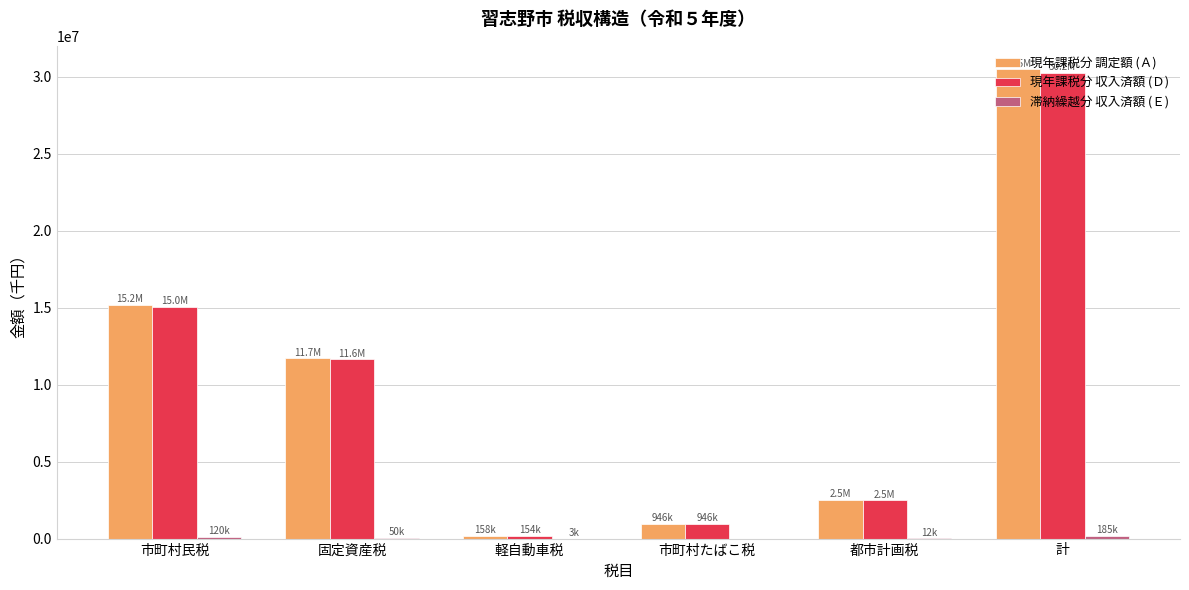

Is it true that 現年課税分 収入済額 (Ｄ) equals 19994956 at 計?

False